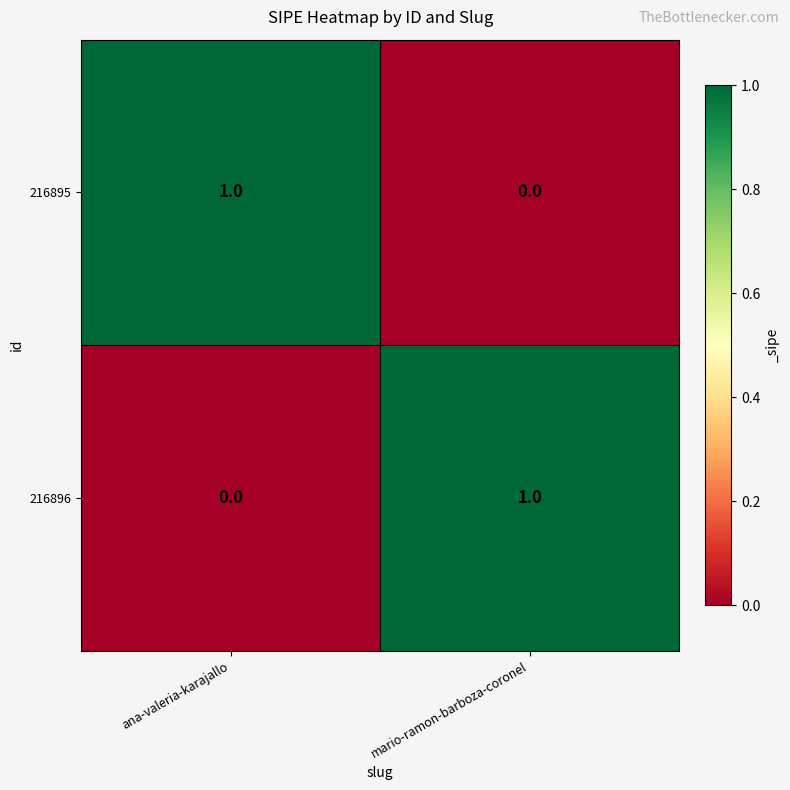

At ana-valeria-karajallo, list the series in order from smallest to largest.

216896, 216895